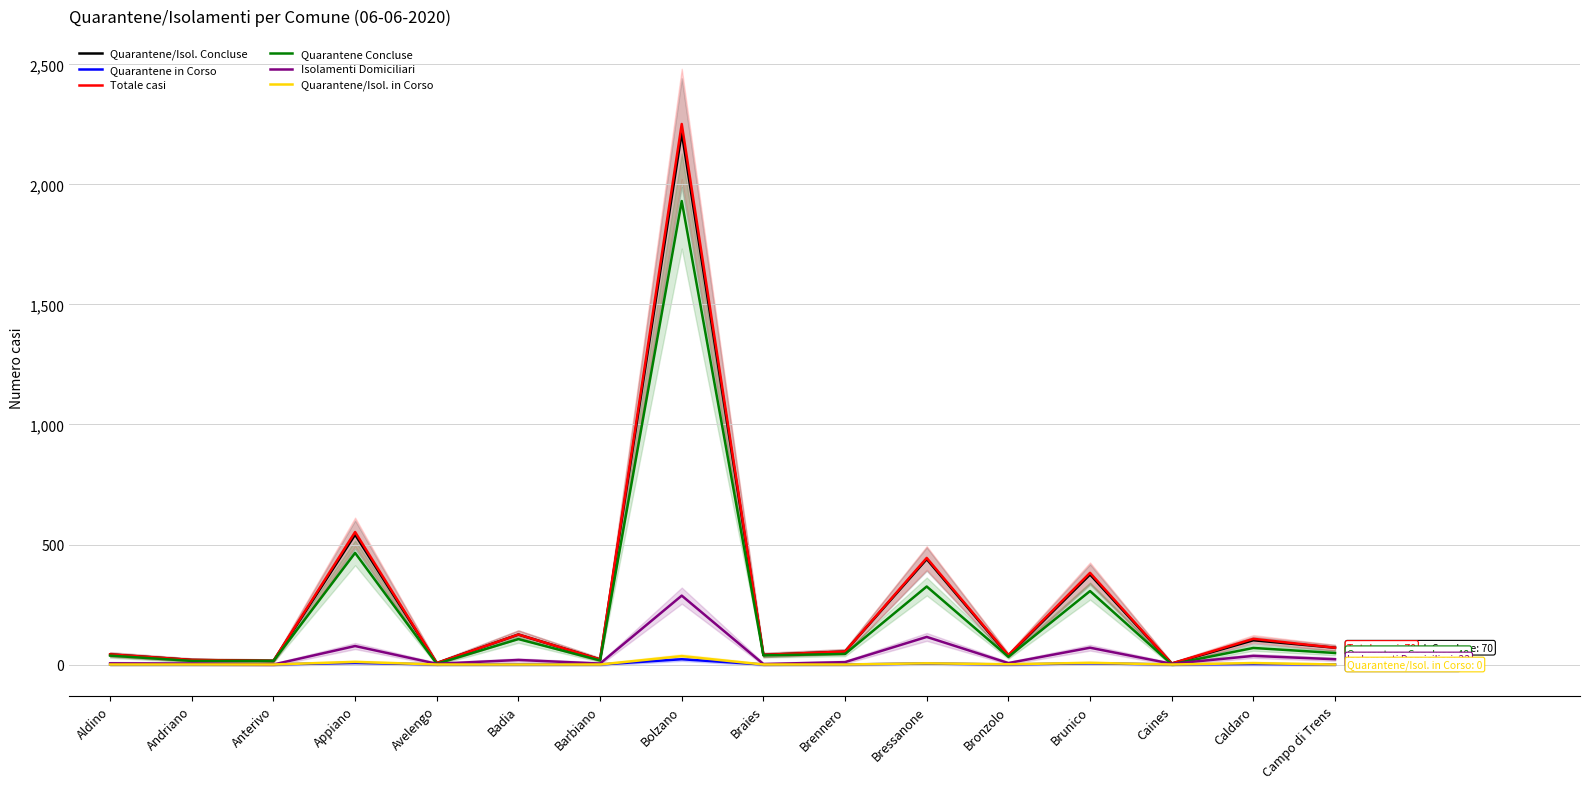

What is the total value across all series at Bolzano?

6743